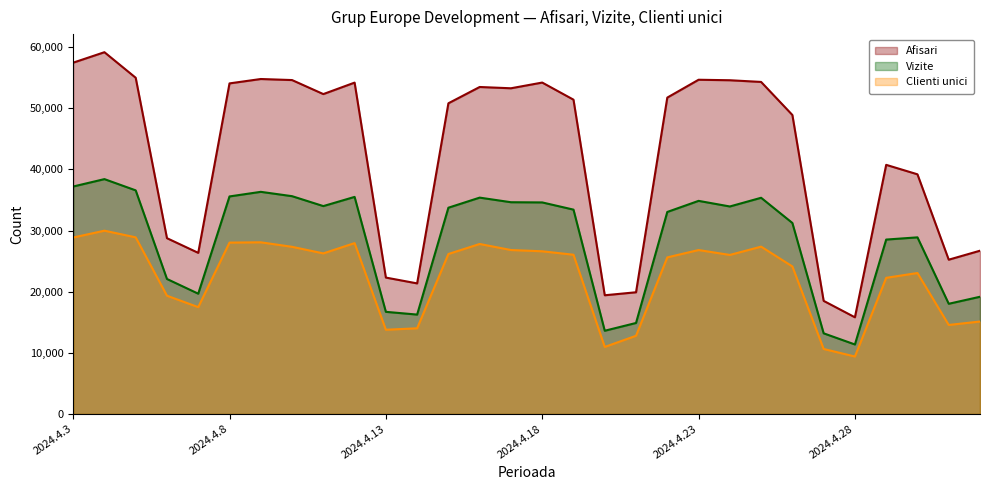

Which series has the largest total across all categories?

Afisari